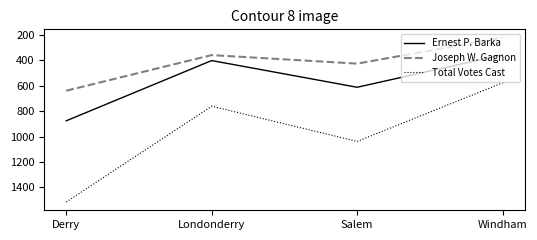

Which series has the largest range (max minus min)?

Total Votes Cast